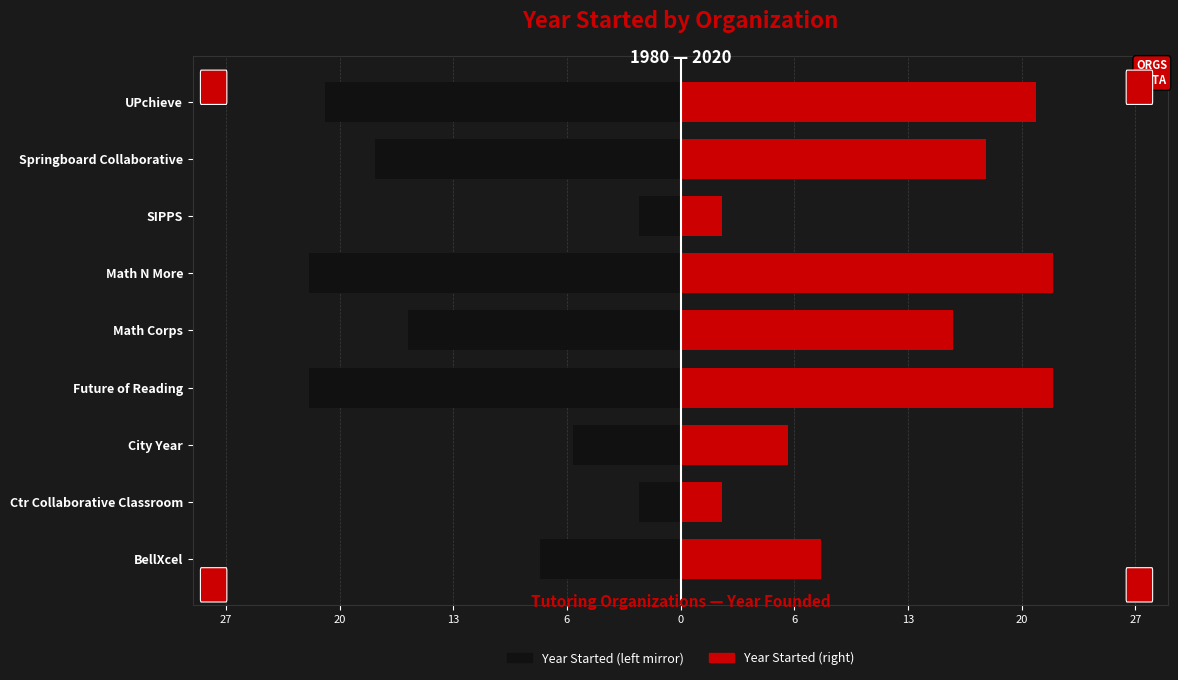

What is the maximum value shown in the chart?

22.5